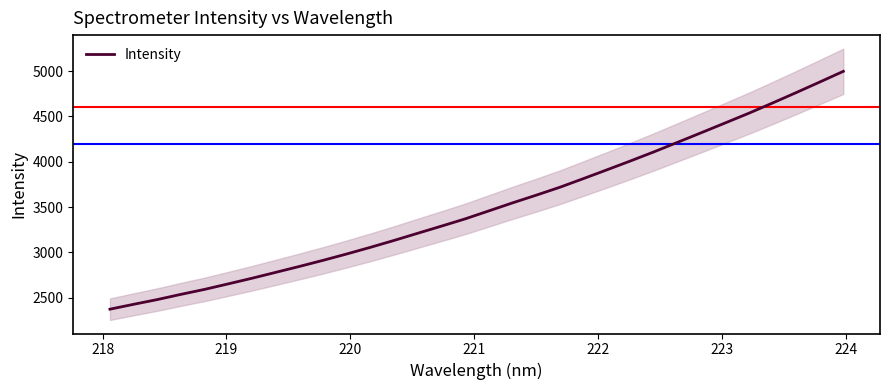

How many values are below 3457?

16